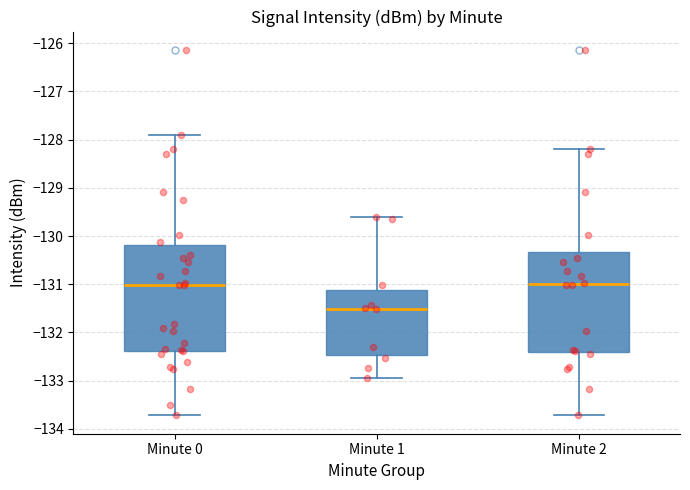

Which box is the tallest, from its lower edge to its upper edge?

Minute 0